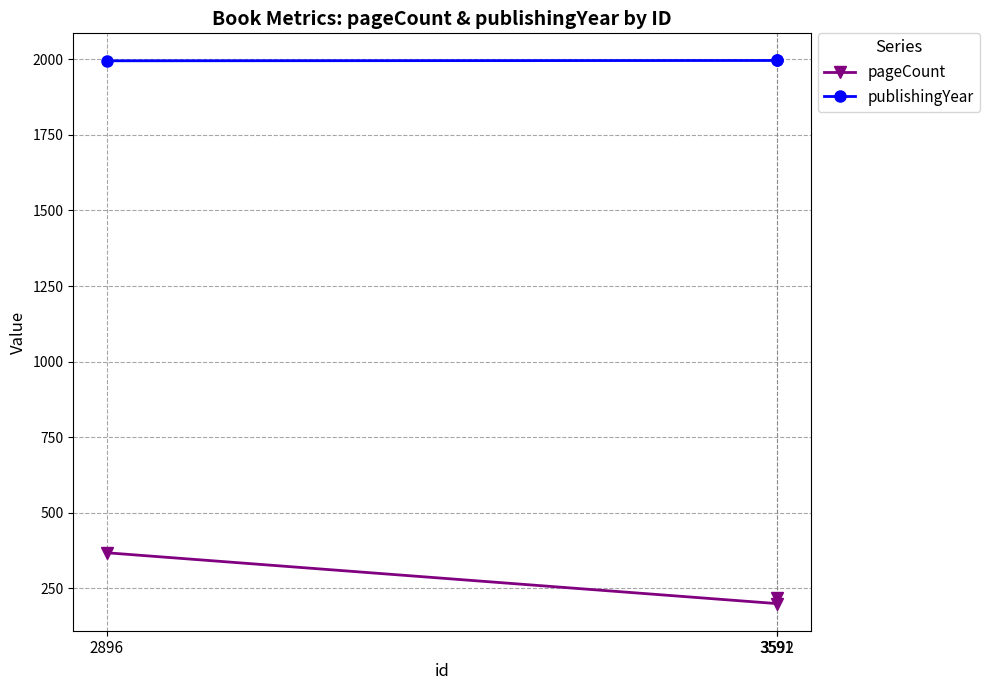

What is the approximate value of pageCount at 3592?

220